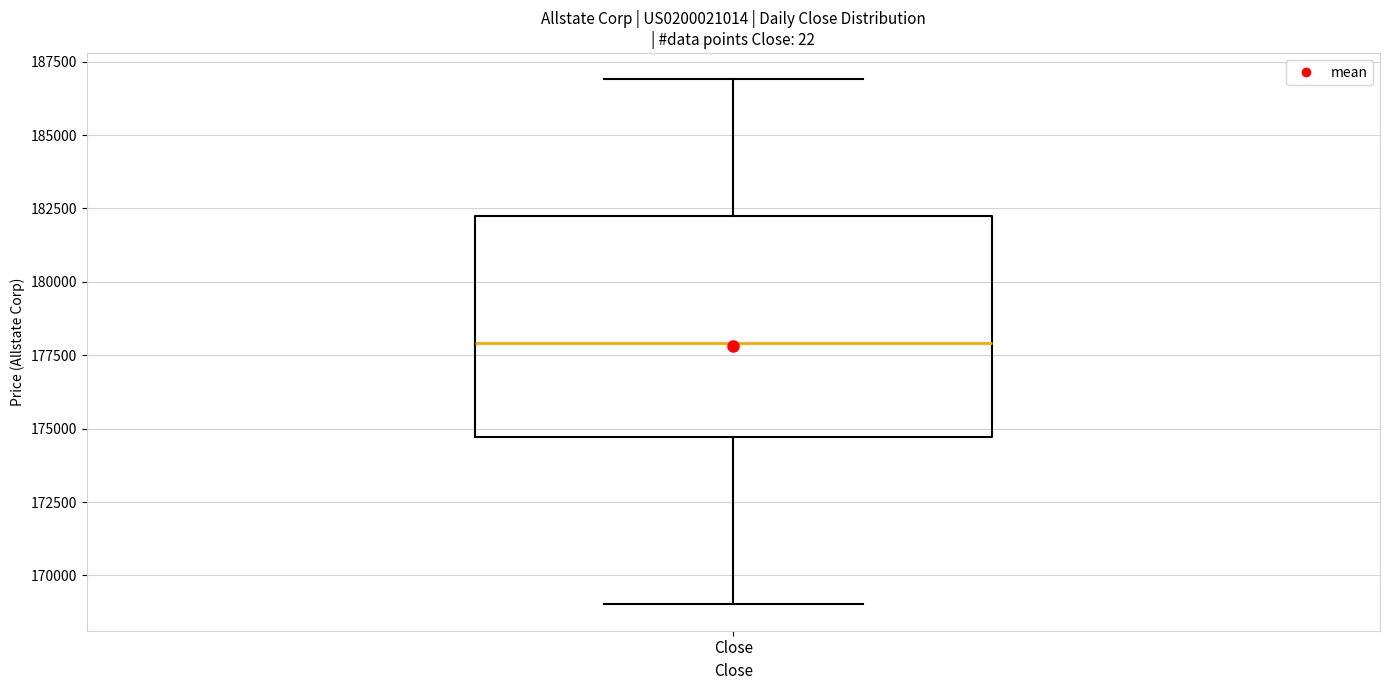

Transcribe this box plot: give where the median line is, the range the box spans, and where the two whiskers end, as read against the y-axis. The values are not printed on the chart, so give them approximately, as read against the axis.

median 178000, box 174500 to 182000, whiskers 169000 to 187000